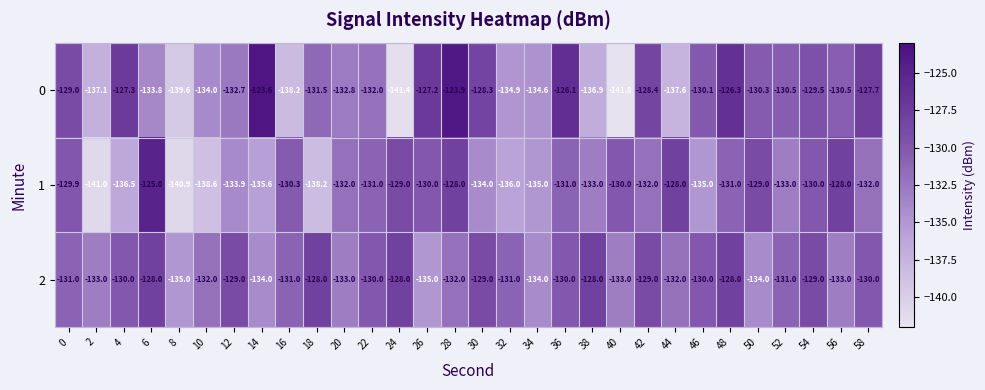

Is it true that 0 equals -130.1 at 46?

True